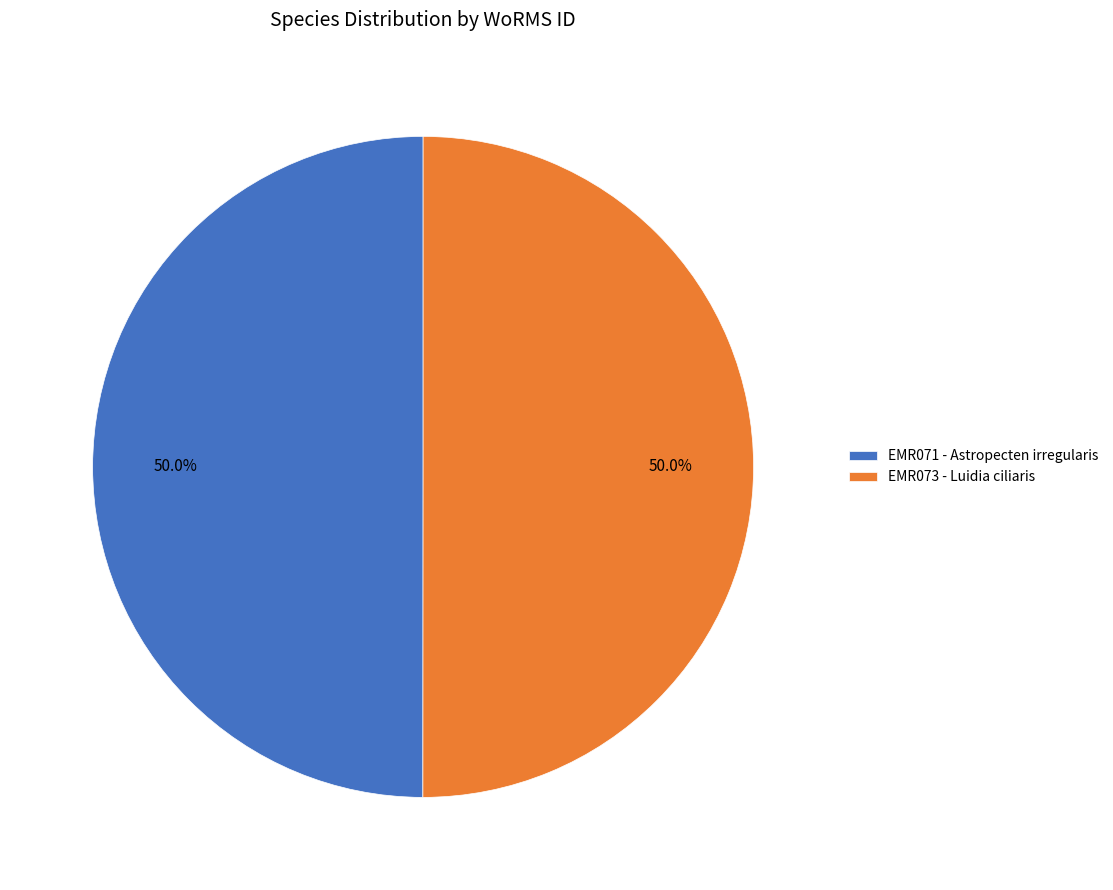

Approximately how many times larger is the value at EMR071 - Astropecten irregularis compared to EMR073 - Luidia ciliaris?

1.0